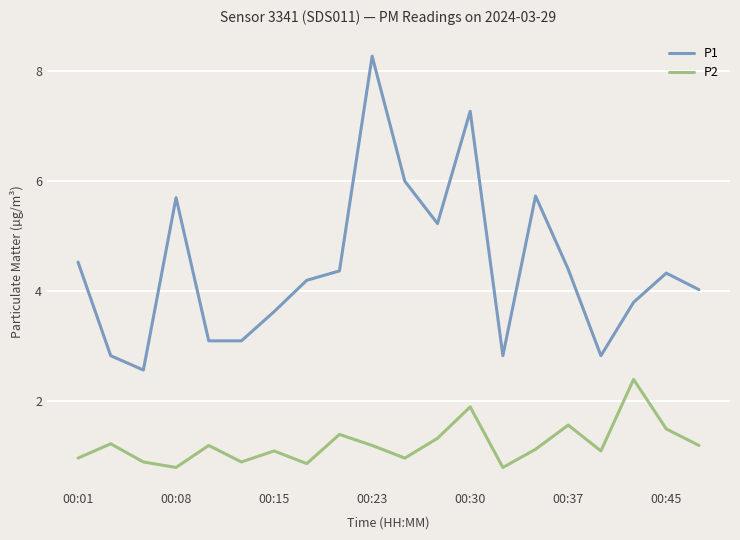

Which series has the largest total across all categories?

P1